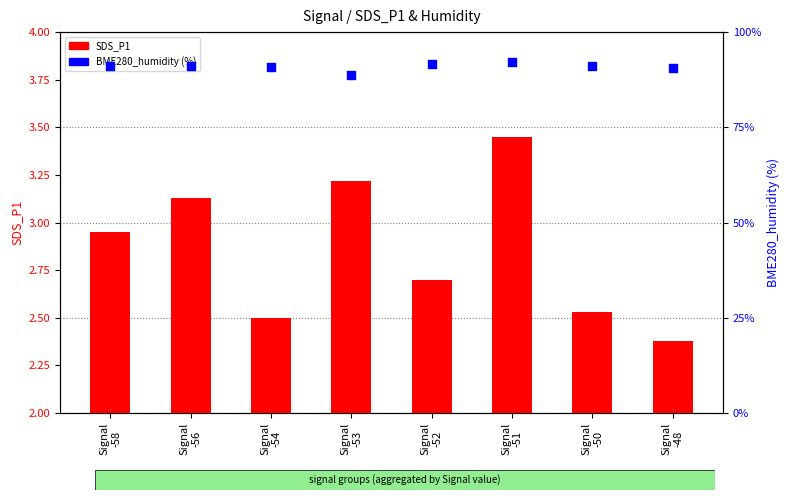

Which series contains the highest Y value?

BME280_humidity (%)